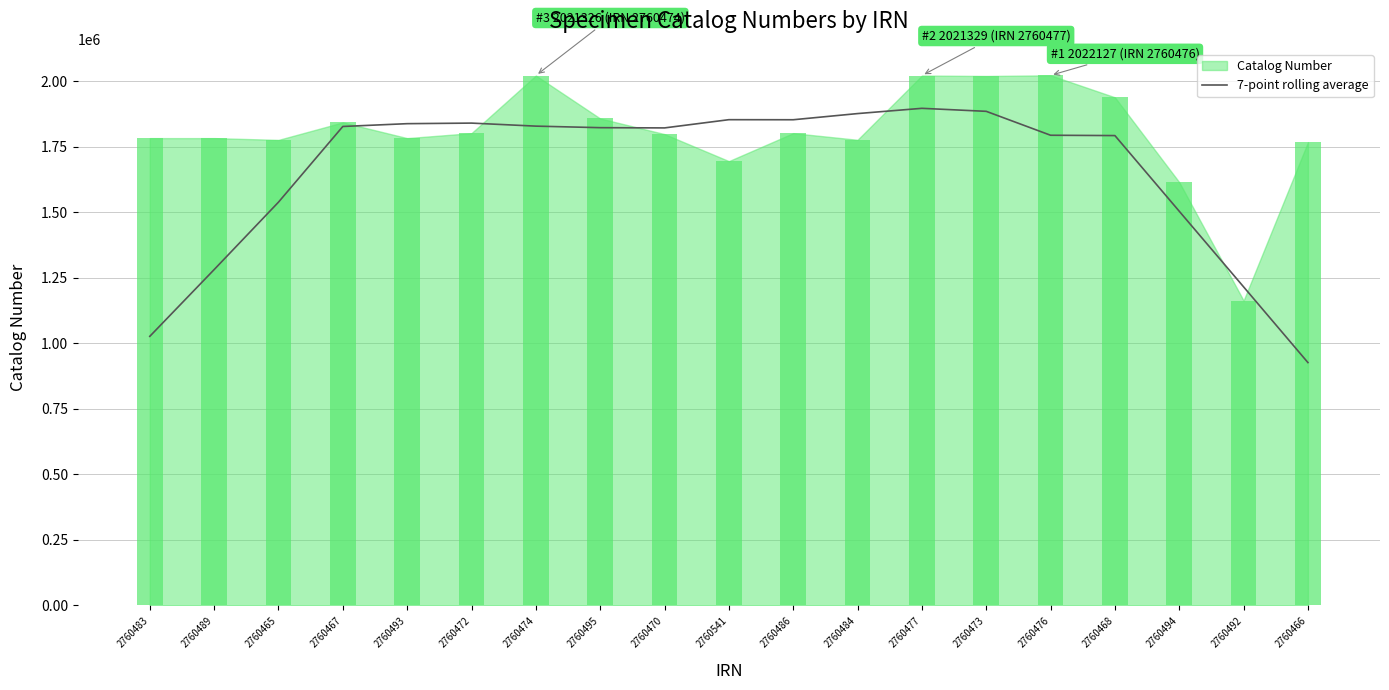

The value at 2760468 is 1792223.7. True or false?

True